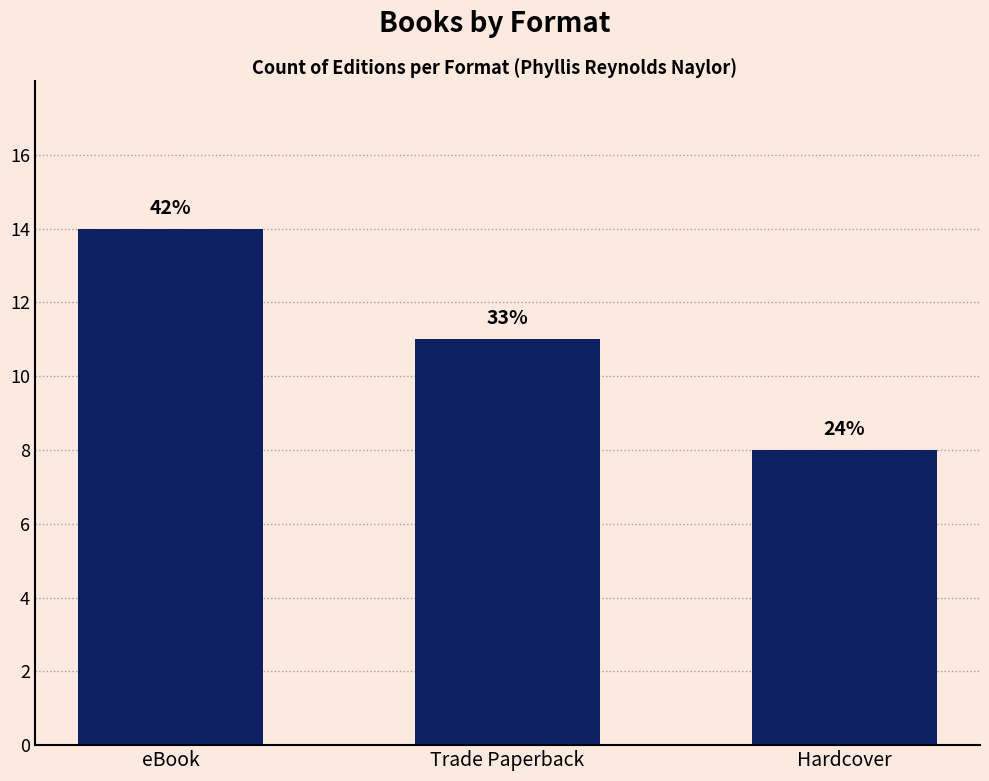

Are the bars horizontal?

No